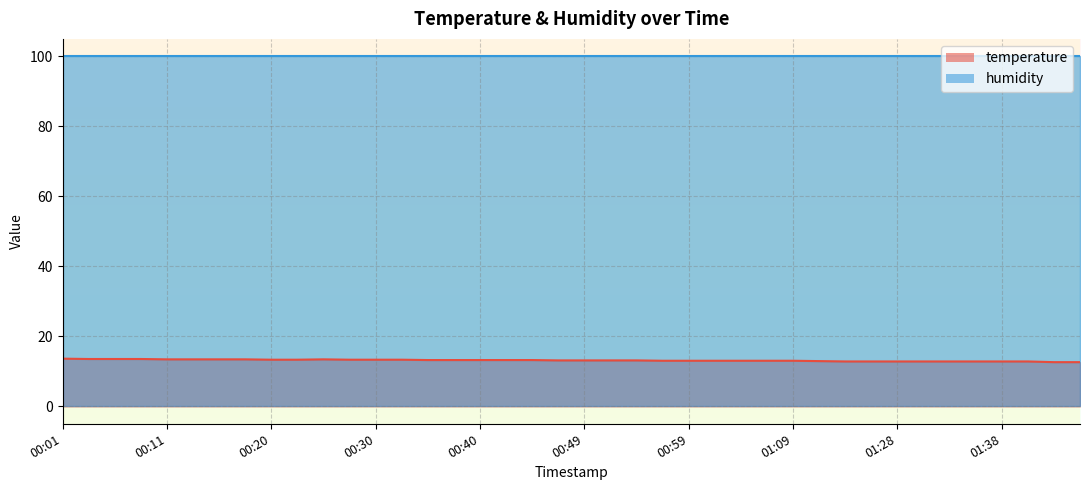

Which category has the highest value across all series?

00:01